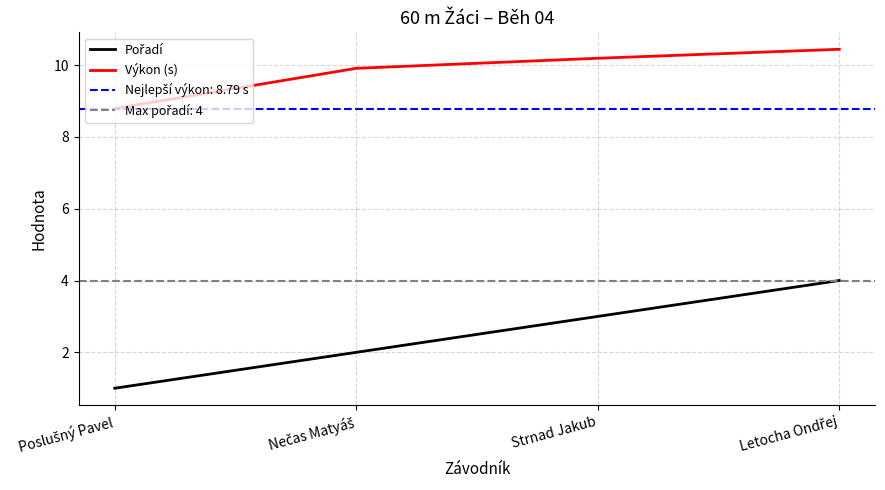

What are all the series names shown in the legend?

Pořadí, Výkon (s)